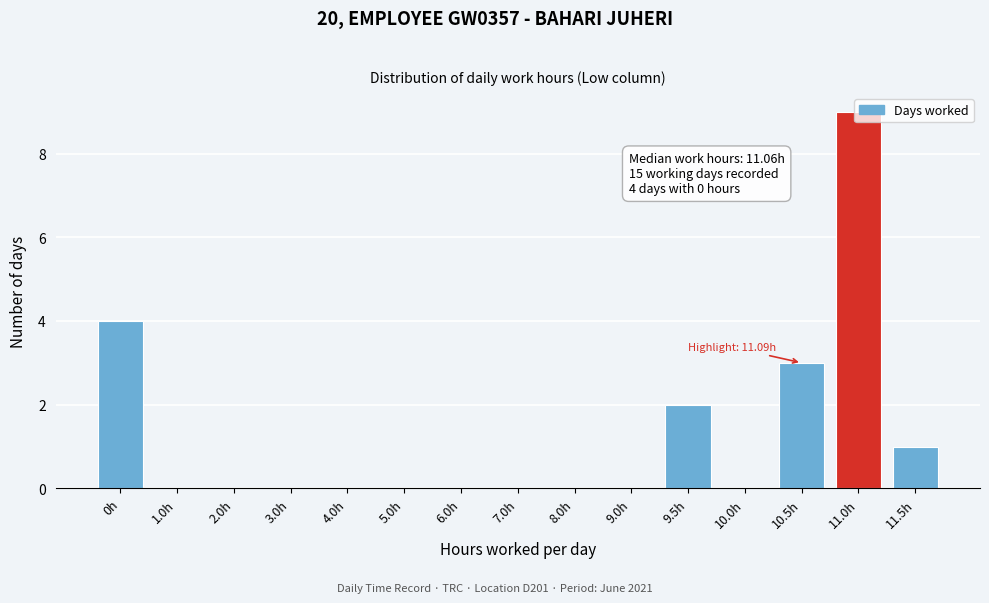

True or false: the data shows 6 at 11.0h.

False